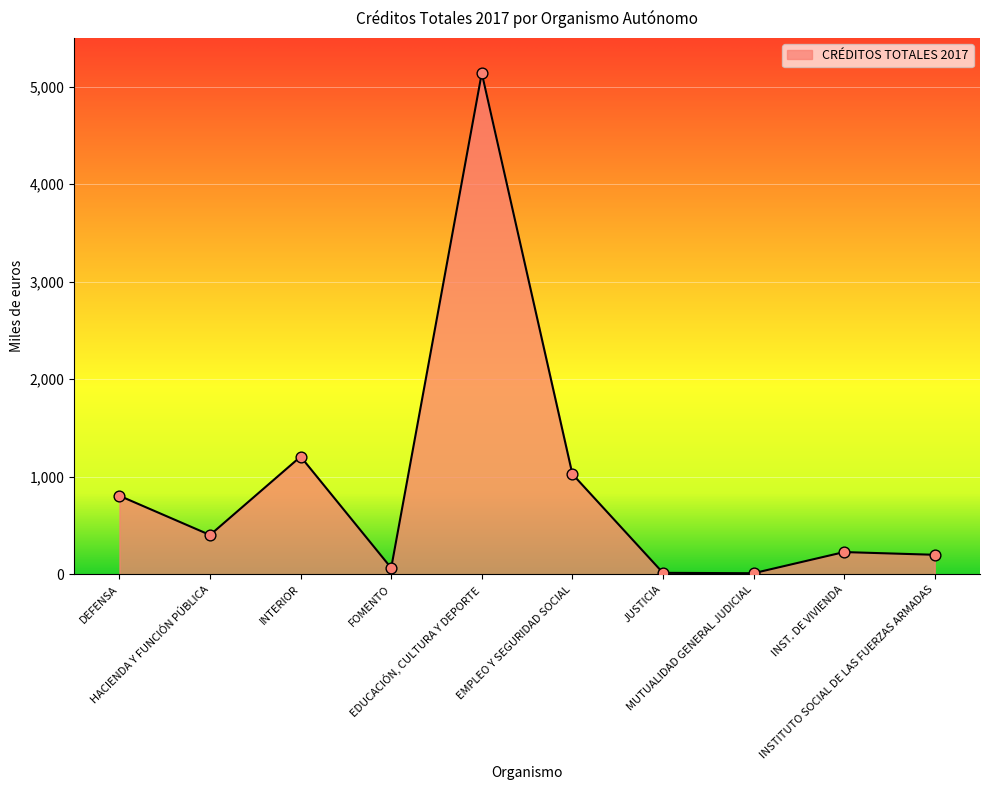

Between MUTUALIDAD GENERAL JUDICIAL and DEFENSA, which is larger?

DEFENSA